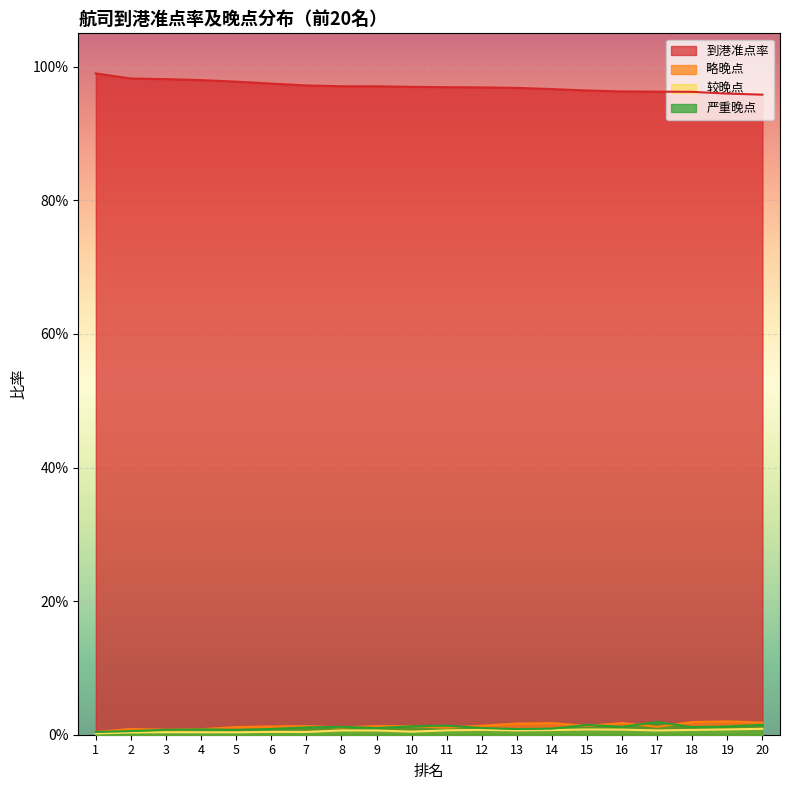

What is the difference between the highest and lowest values at 4?

1.0